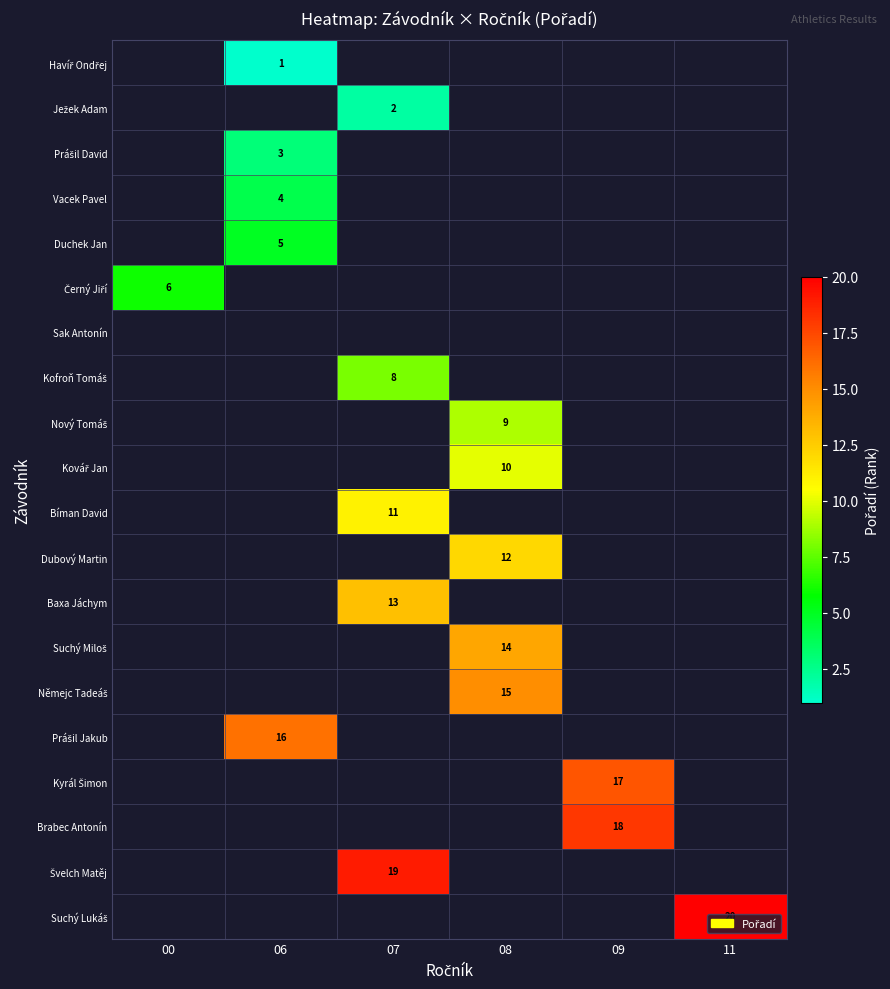

Count the number of categories in the chart.

6